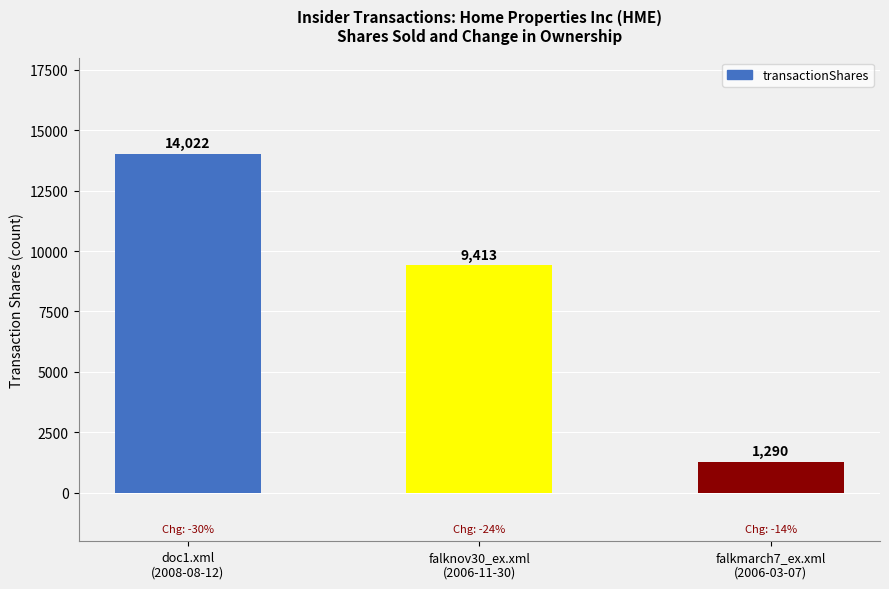

How many values are between 1290 and 14022?

3